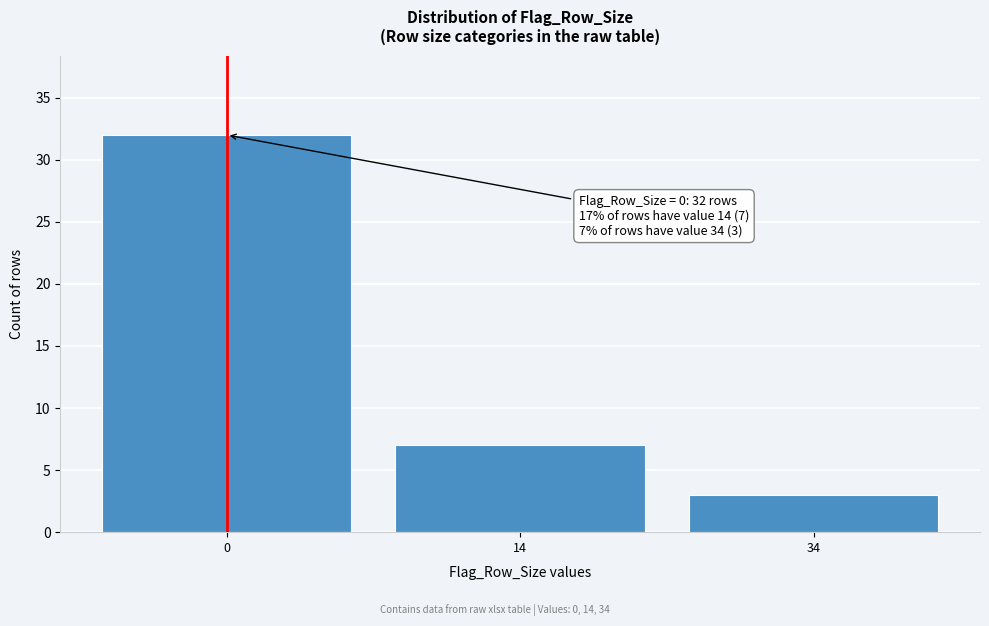

Reading left to right, what are all the values shown in this chart?

32	7	3